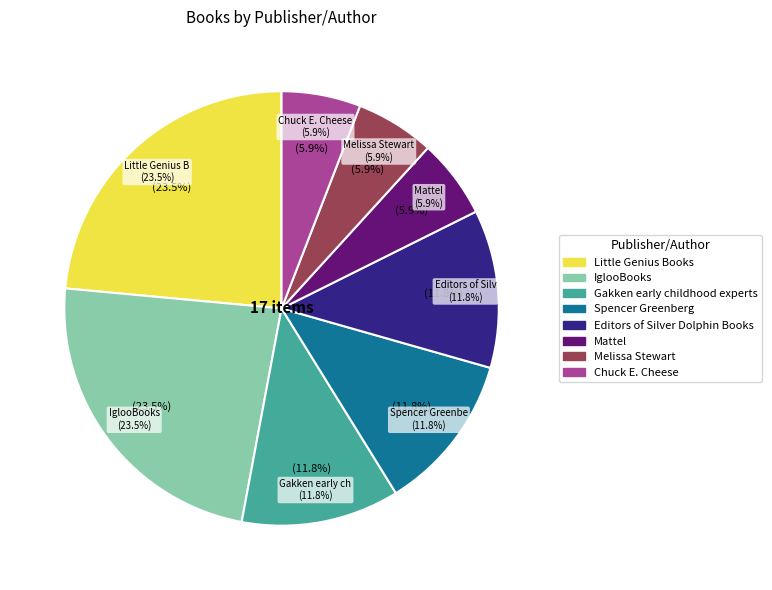

Is there any slice that represents more than half of the pie?

No